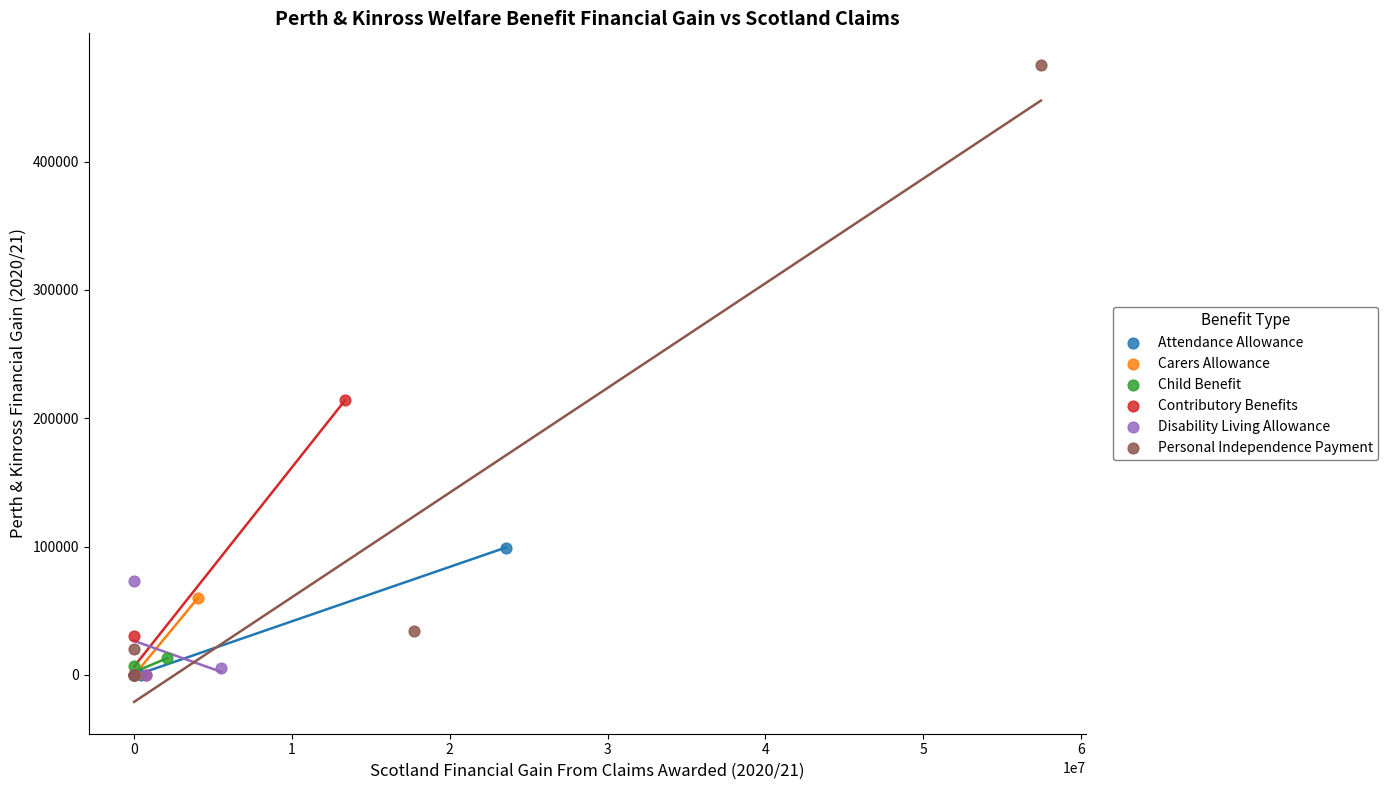

What are all the series names shown in the legend?

Attendance Allowance, Carers Allowance, Child Benefit, Contributory Benefits, Disability Living Allowance, Personal Independence Payment